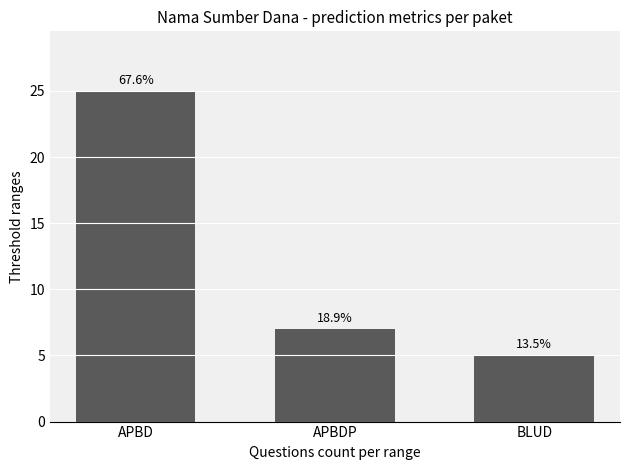

Does the chart contain any negative values?

No